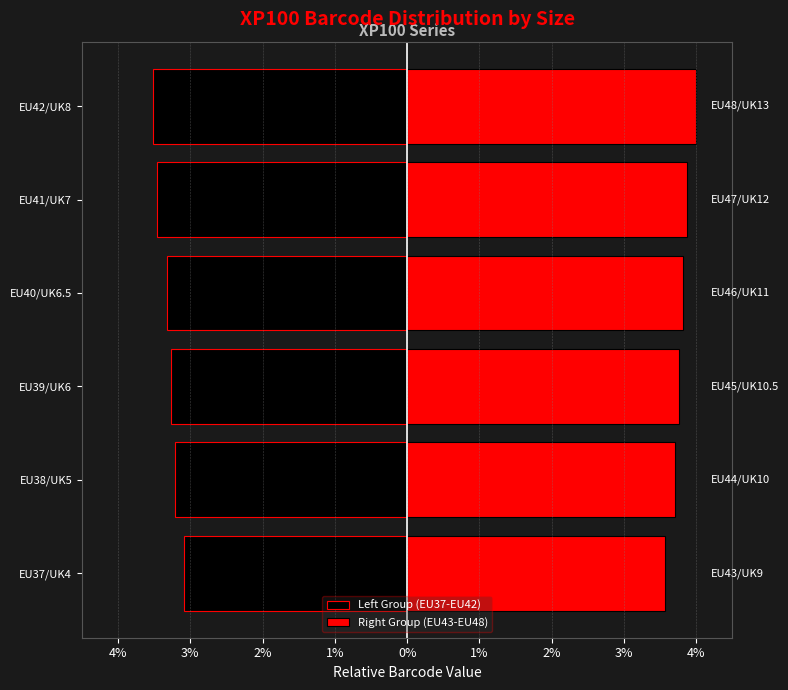

What is the difference between the Right Group (EU43-EU48) values at EU40/UK6.5 and EU38/UK5?

0.1